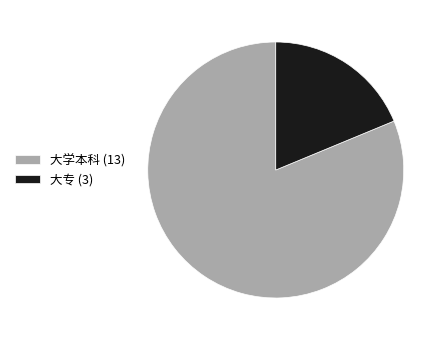

Which category has the smallest portion of the pie?

大专